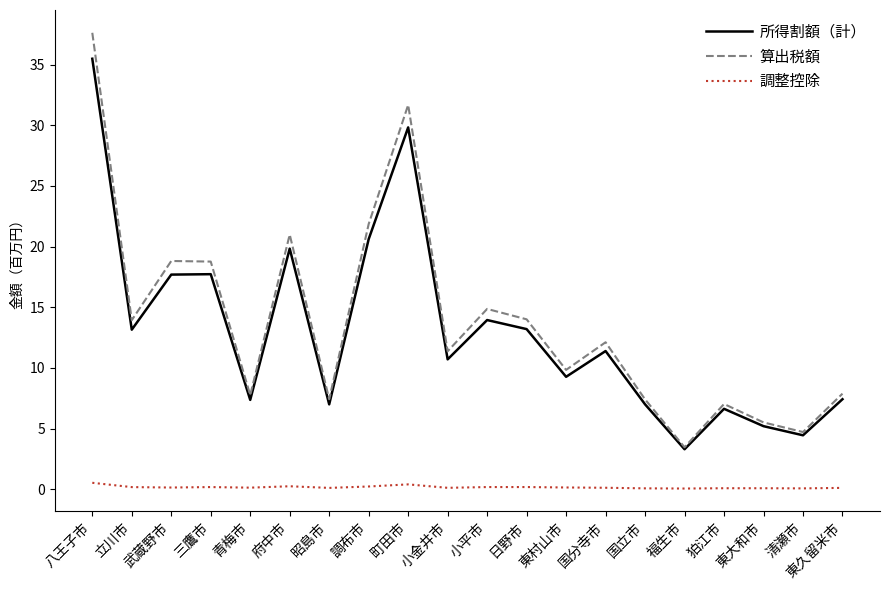

Which series changed the most between 武蔵野市 and 小平市?

算出税額